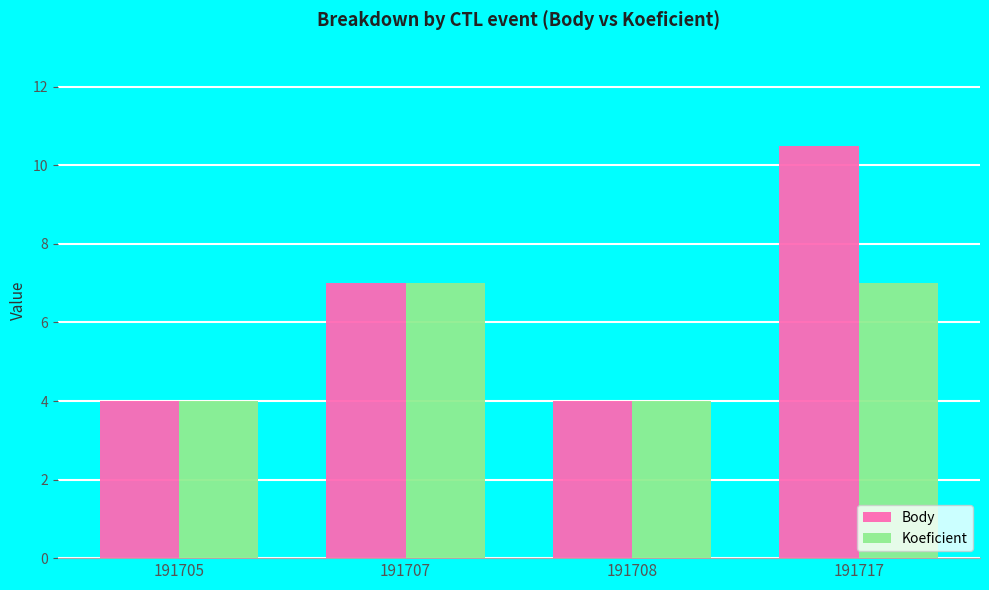

How many data points in Body are less than 7?

2